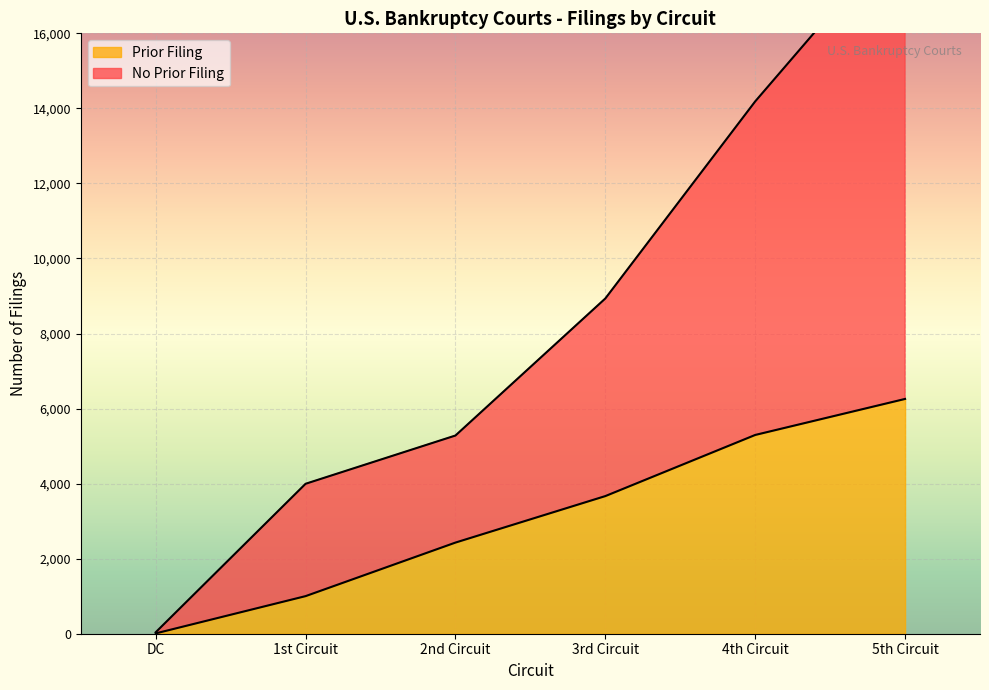

What is the difference between the maximum and minimum values in the No Prior Filing series?

18791